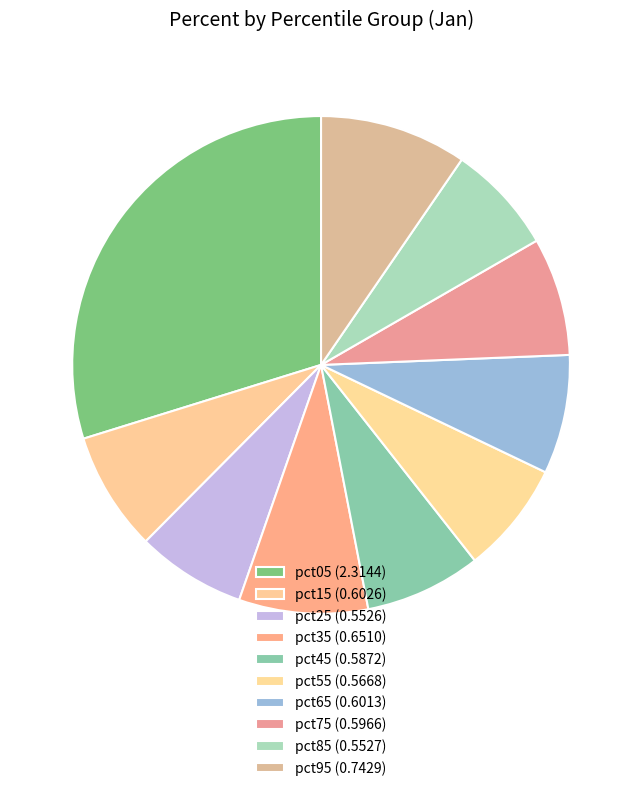

To the nearest percent, what percentage of the pie is pct95?

10%